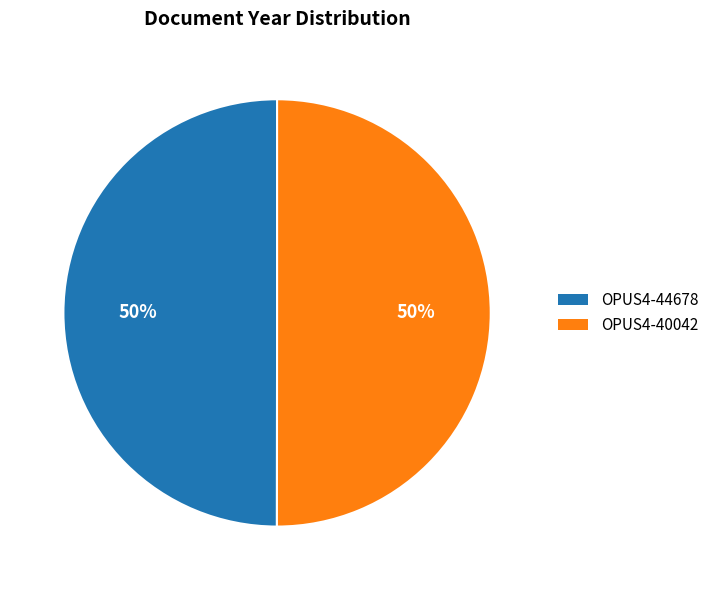

Is it true that OPUS4-40042 is 50% of the pie?

True